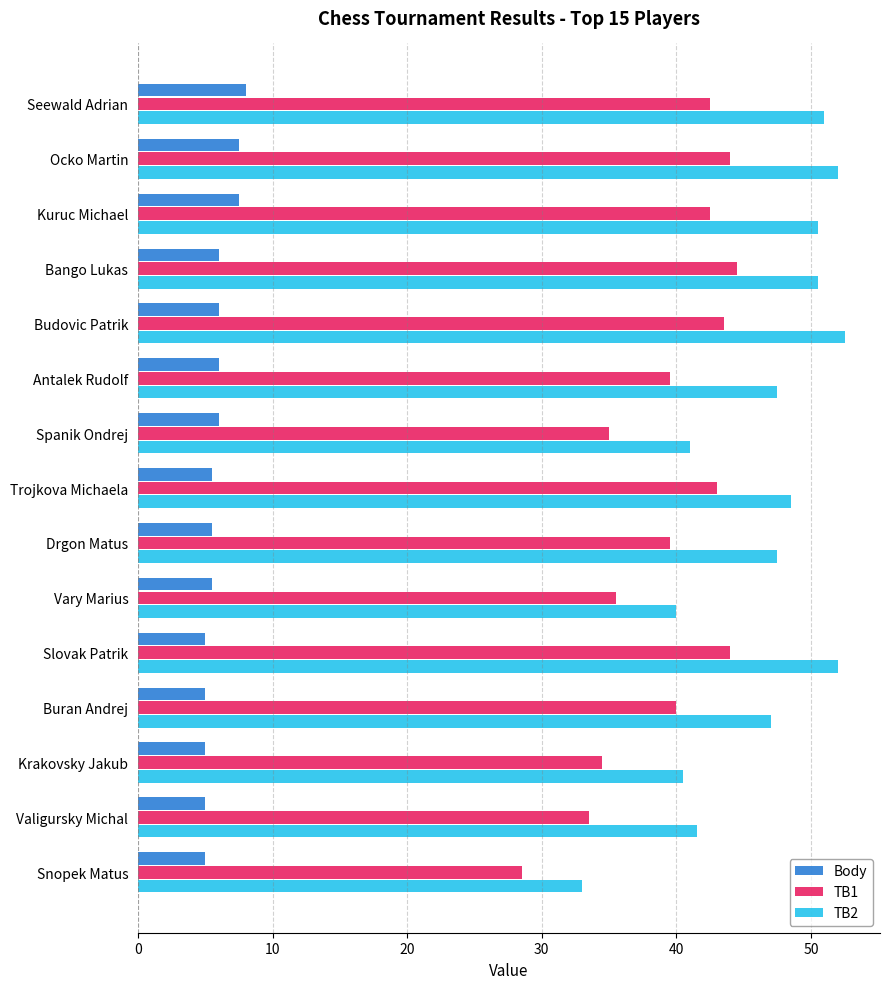

Is it true that Body equals 2.7 at Ocko Martin?

False